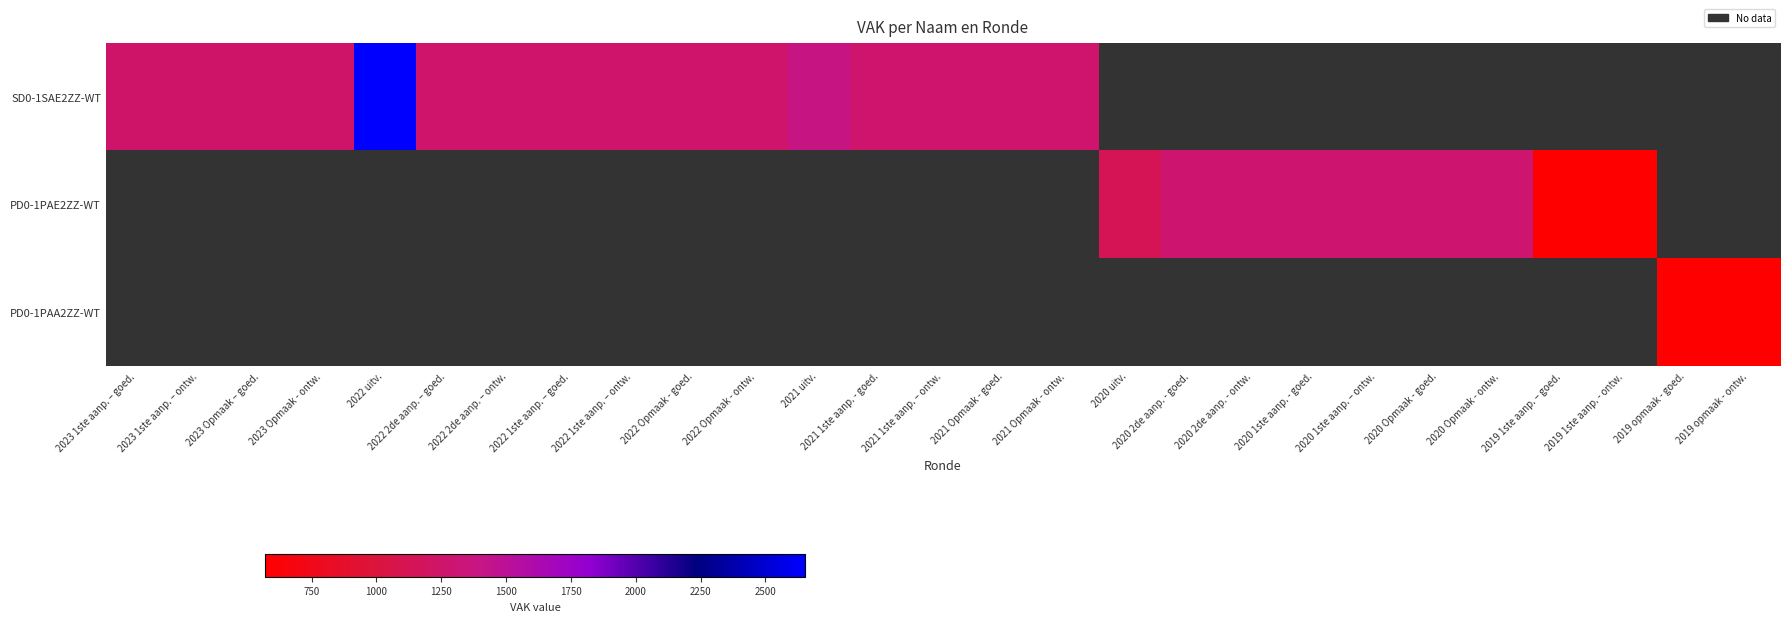

Rank the categories by SD0-1SAE2ZZ-WT value from lowest to highest.

2023 1ste aanp. – goed., 2023 1ste aanp. – ontw., 2023 Opmaak – goed., 2023 Opmaak - ontw., 2022 2de aanp. – goed., 2022 2de aanp. – ontw., 2022 1ste aanp. – goed., 2022 1ste aanp. – ontw., 2022 Opmaak - goed., 2022 Opmaak - ontw., 2021 1ste aanp. - goed., 2021 1ste aanp. – ontw., 2021 Opmaak - goed., 2021 Opmaak - ontw., 2021 uitv., 2022 uitv., 2020 uitv., 2020 2de aanp. - goed., 2020 2de aanp. - ontw., 2020 1ste aanp. - goed., 2020 1ste aanp. – ontw., 2020 Opmaak - goed., 2020 Opmaak - ontw., 2019 1ste aanp. – goed., 2019 1ste aanp. - ontw., 2019 opmaak - goed., 2019 opmaak - ontw.